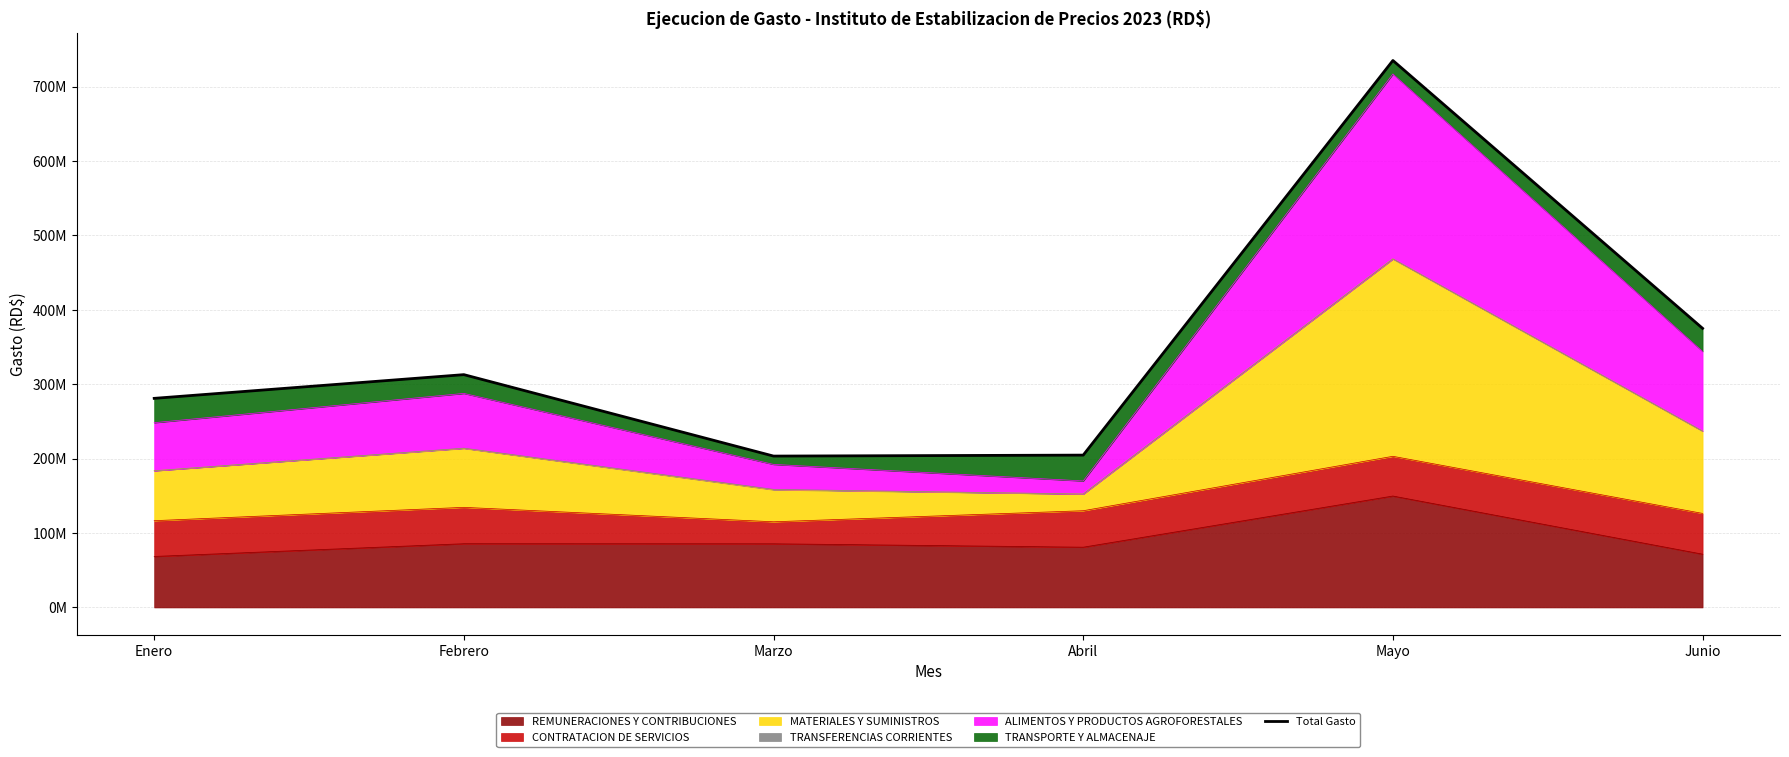

How many interior local valleys (lower than both neighbors) does the data have?

1